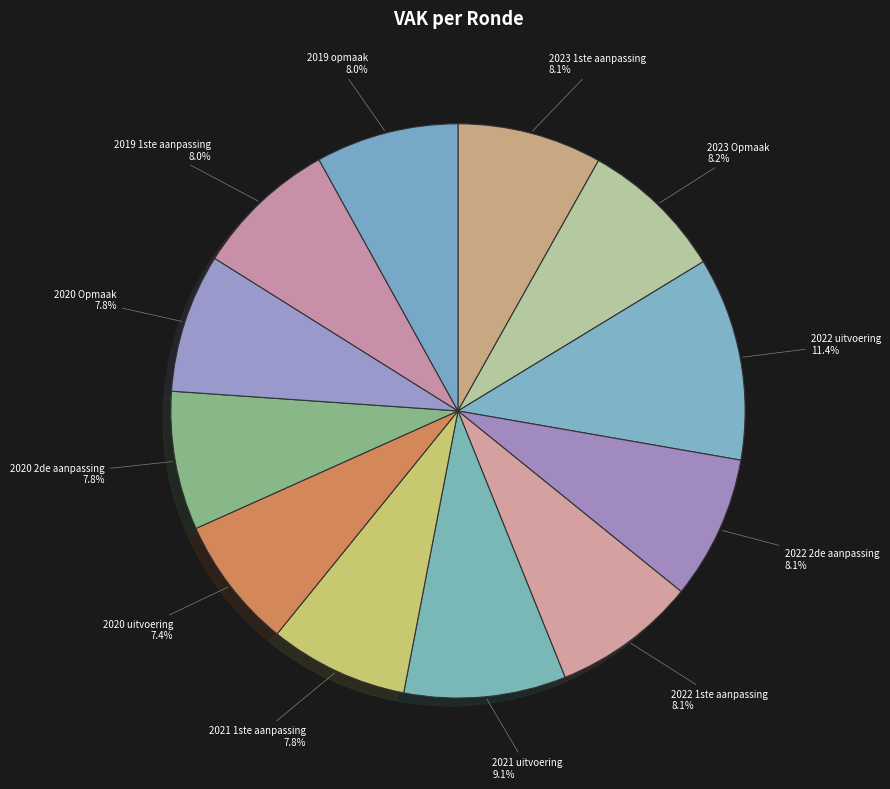

True or false: 2020 uitvoering accounts for 7% of the total.

True